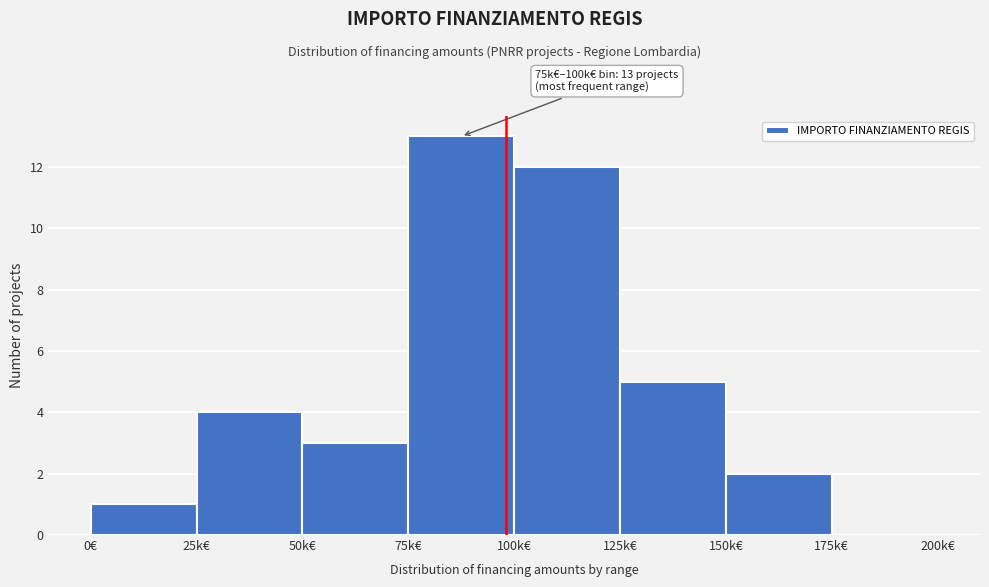

Reading right to left, what are all the values shown in this chart?

175k€=0	150k€=2	125k€=5	100k€=12	75k€=13	50k€=3	25k€=4	0€=1